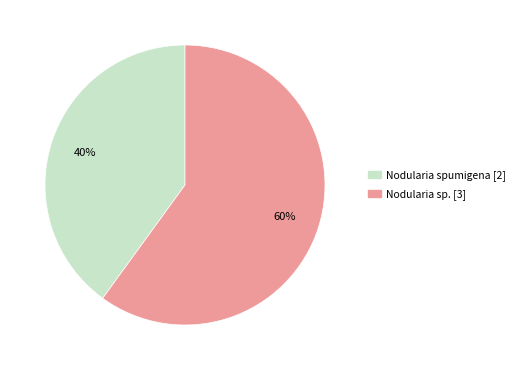

To the nearest percent, what is the average slice percentage?

50%